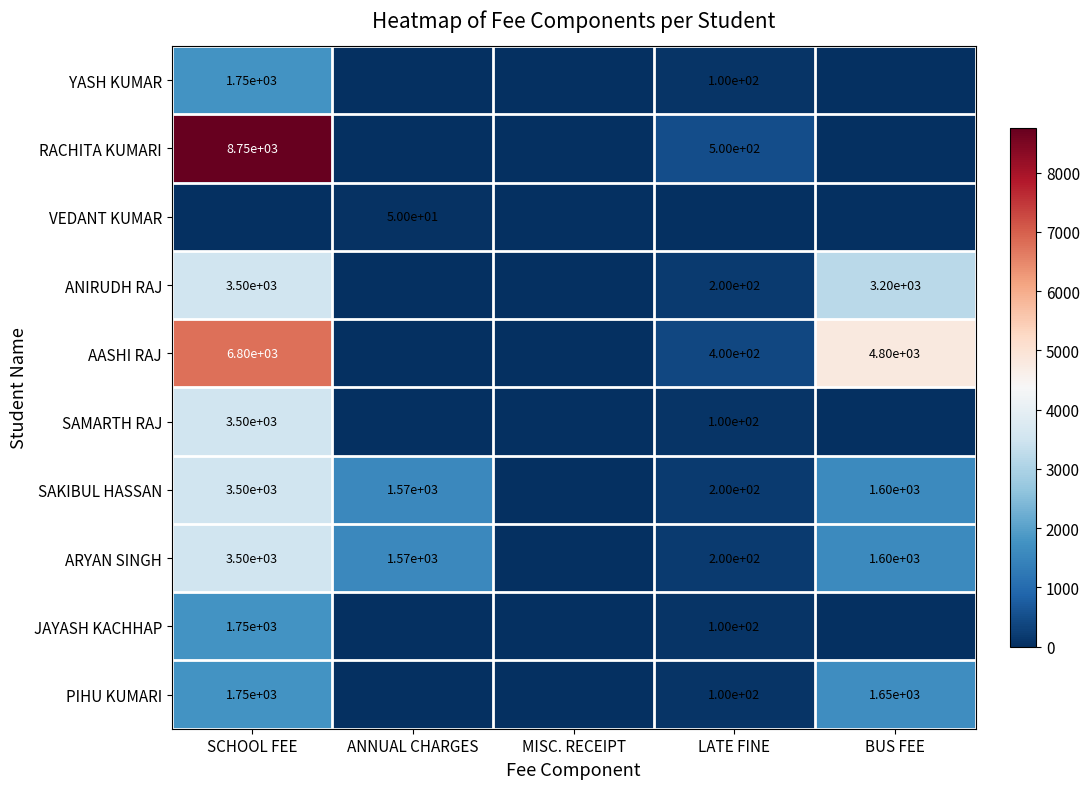

Between ANNUAL CHARGES and MISC. RECEIPT, which is larger?

ANNUAL CHARGES